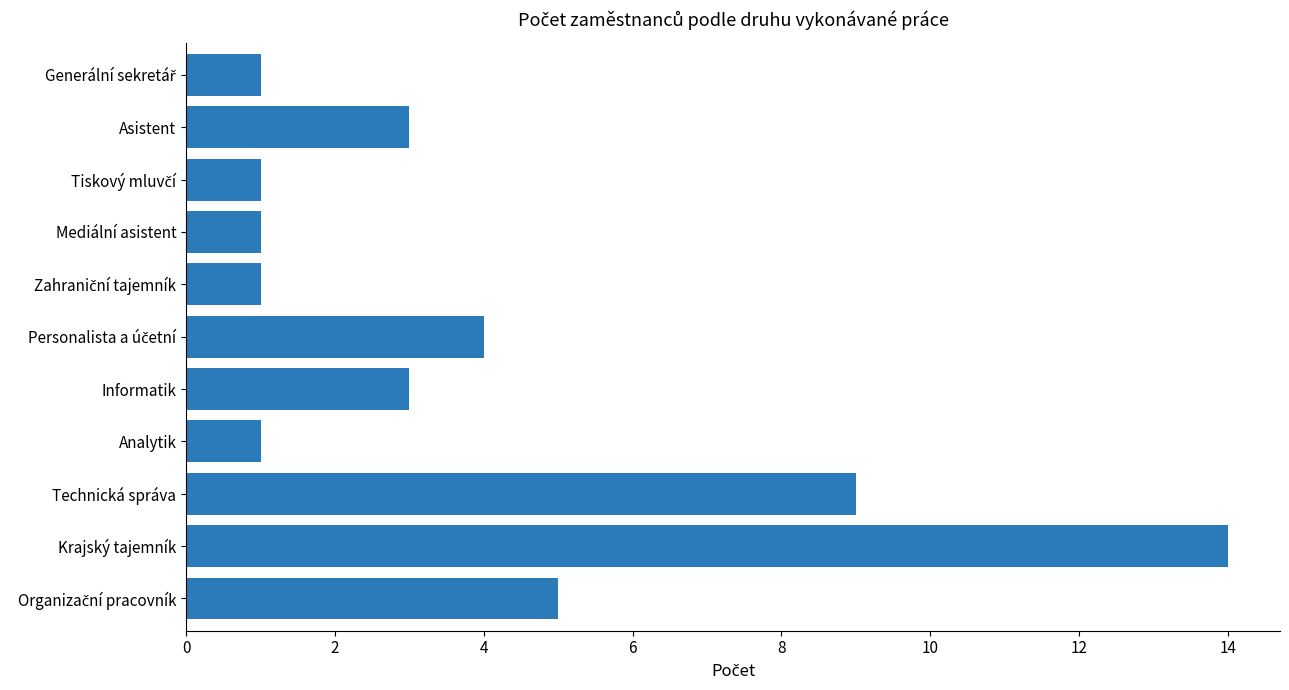

How many data points does each series have?

11